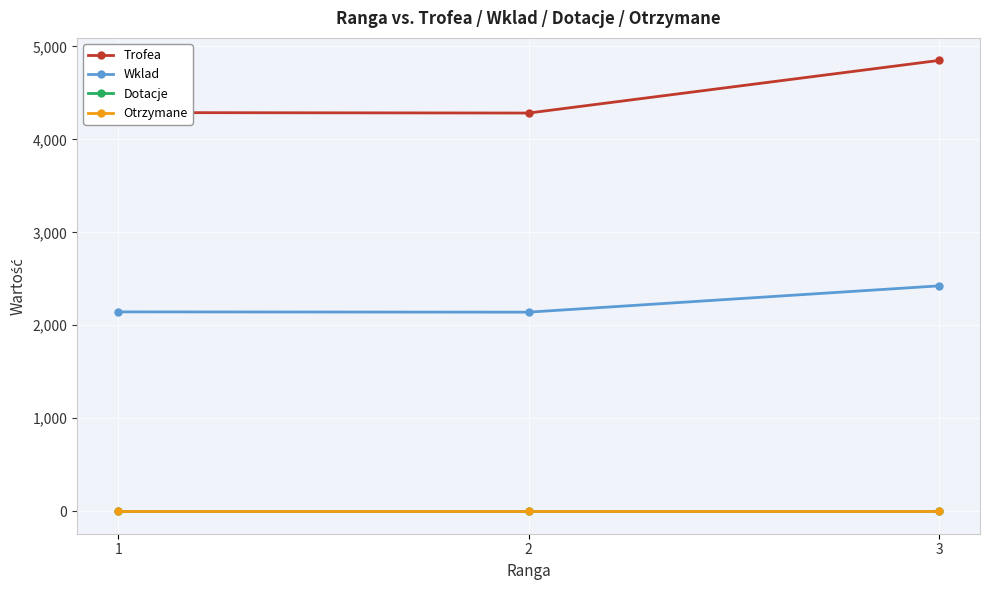

Reading left to right, list all the values displayed in this chart.

Trofea: 4288	4283	4849
Wklad: 2144	2141	2424
Dotacje: 0	0	0
Otrzymane: 0	0	0